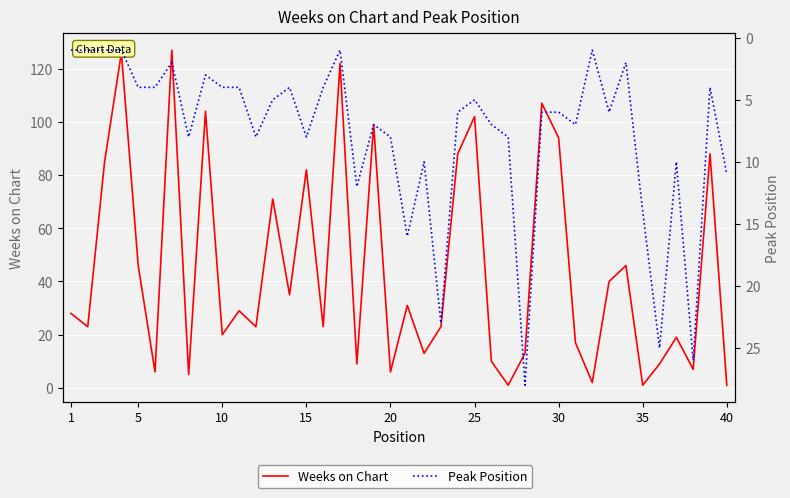

How many times do Peak Position and Weeks on Chart cross each other?

13